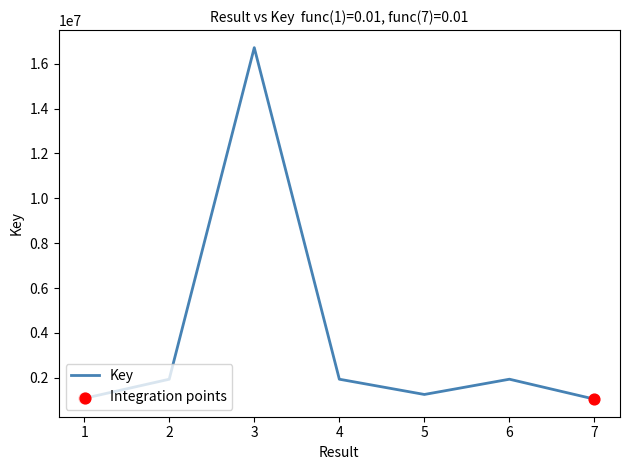

Between 1 and 6, which is larger?

6